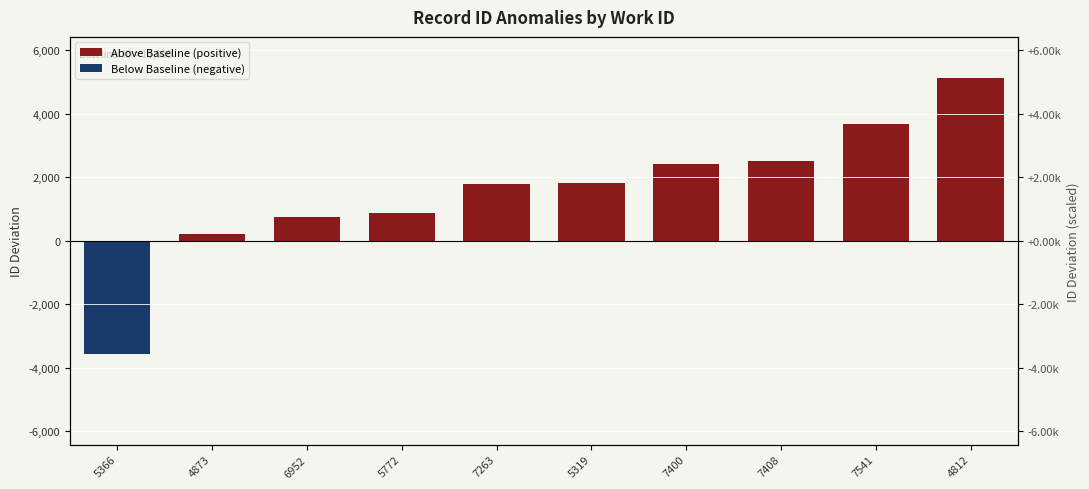

Where does the data first go above 1822?

7400